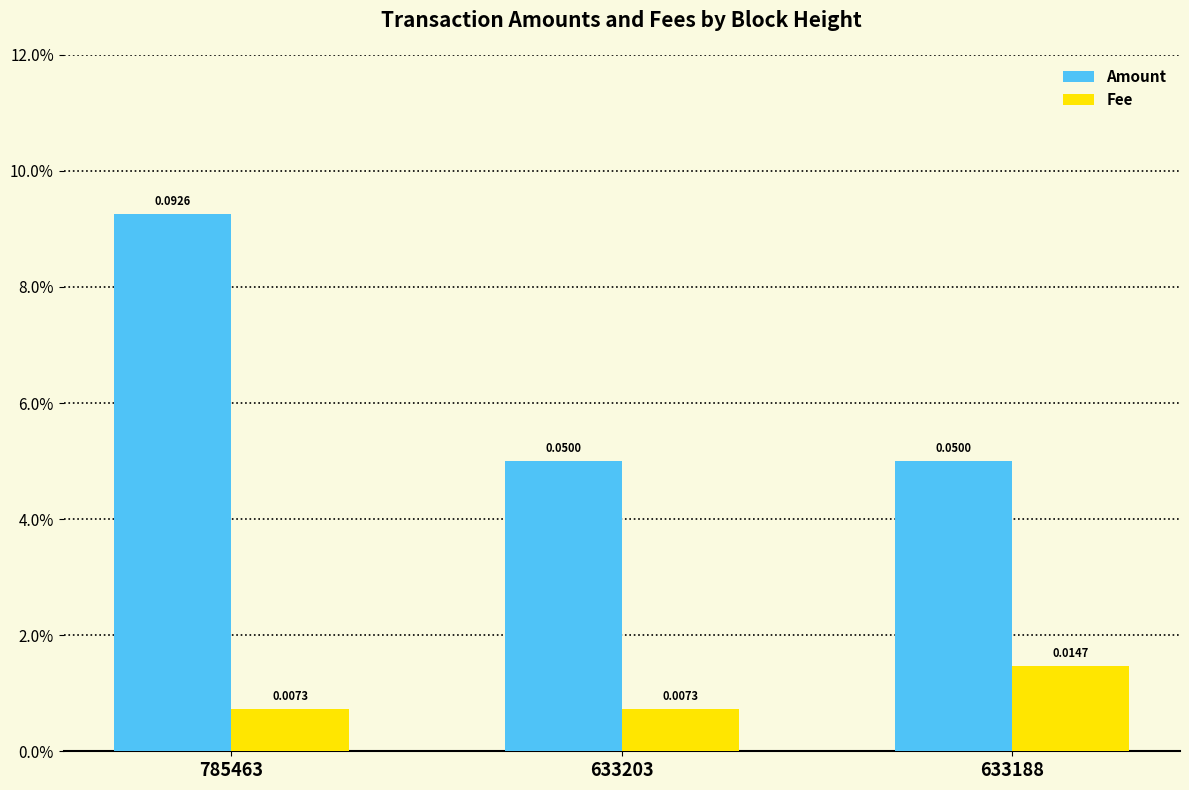

What is the sum of all Amount values?

0.2